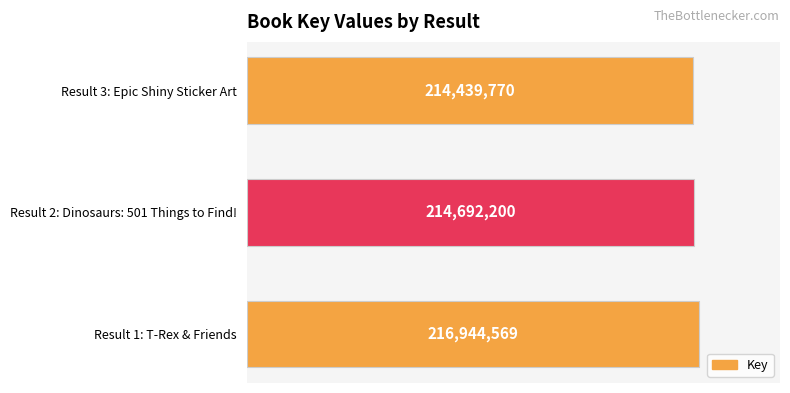

Does the chart contain any negative values?

No